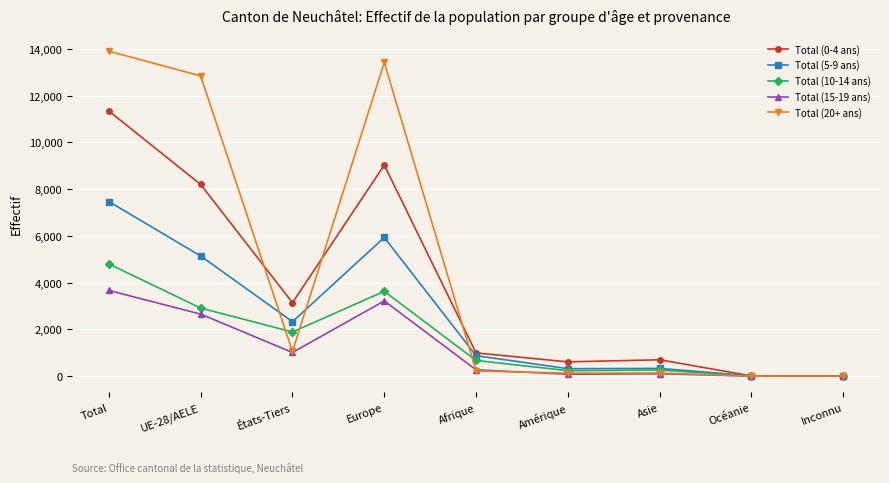

What is the average value of the Total (20+ ans) series?

4634